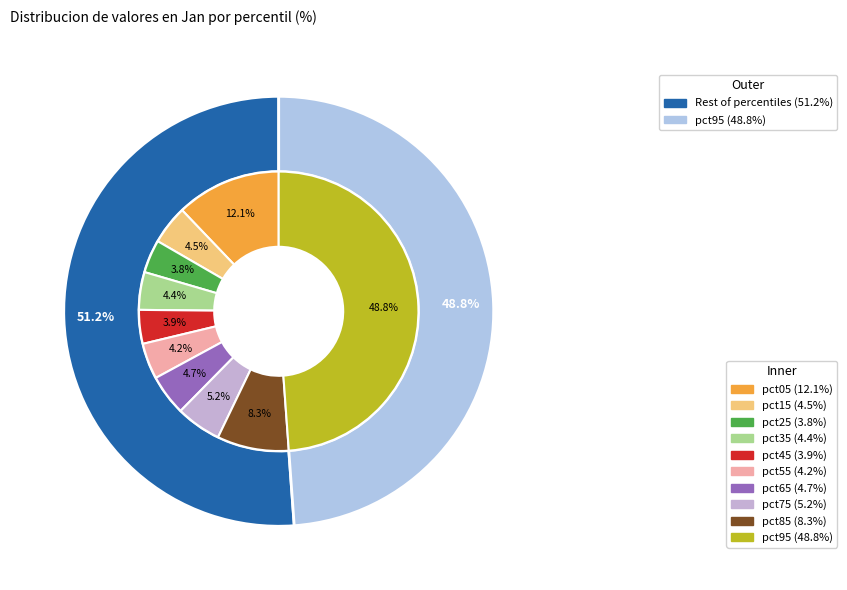

True or false: pct85 accounts for 20% of the total.

False